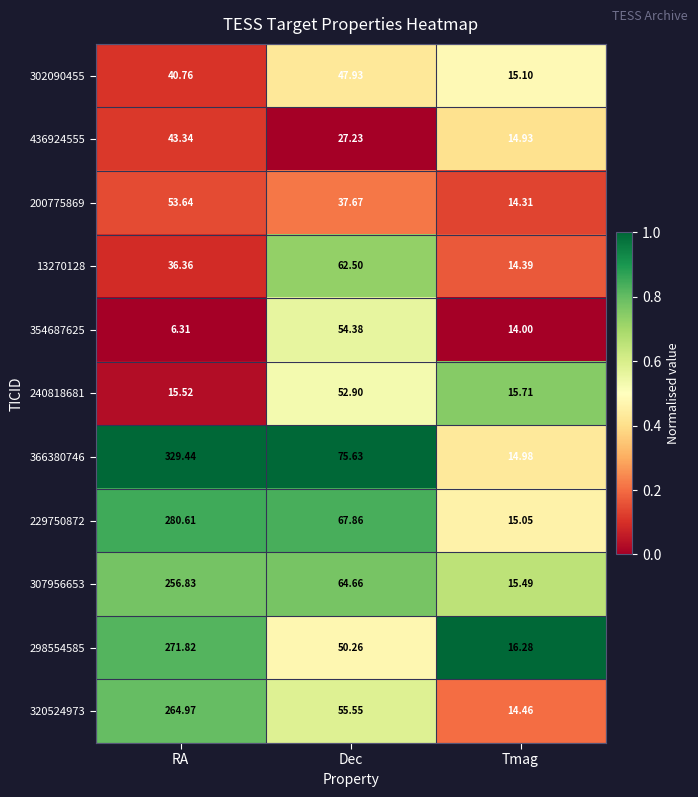

List the series in order of their peak value, highest first.

366380746, 229750872, 298554585, 320524973, 307956653, 13270128, 354687625, 200775869, 240818681, 302090455, 436924555